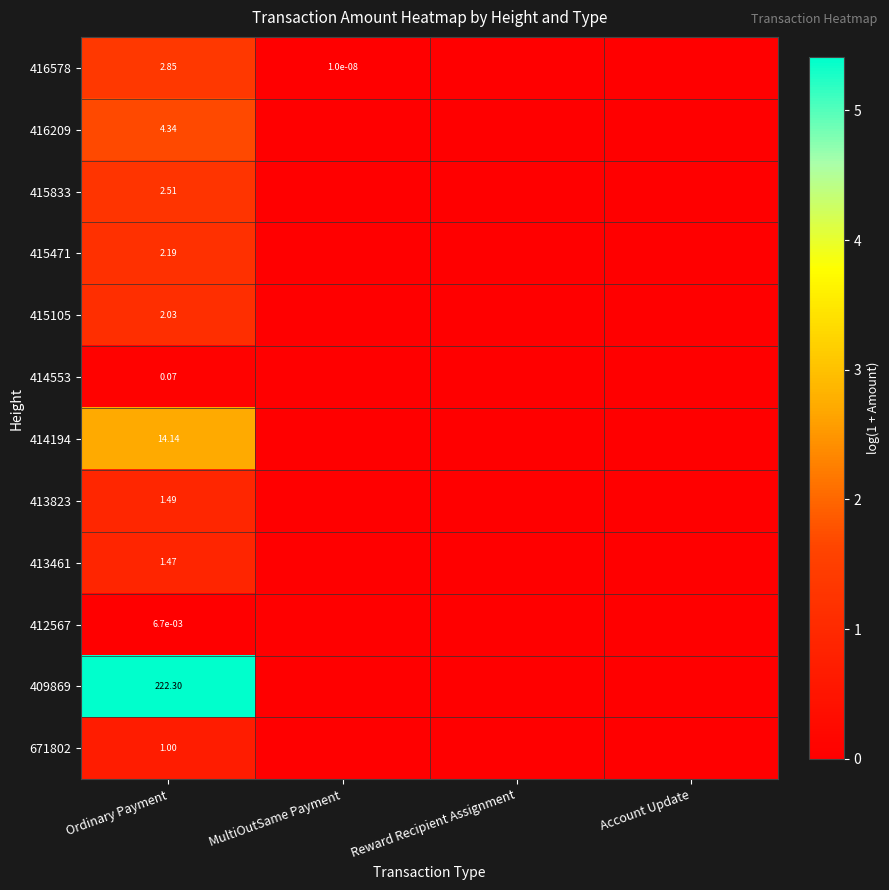

True or false: 413823 has a value of 0.0 at MultiOutSame Payment.

True